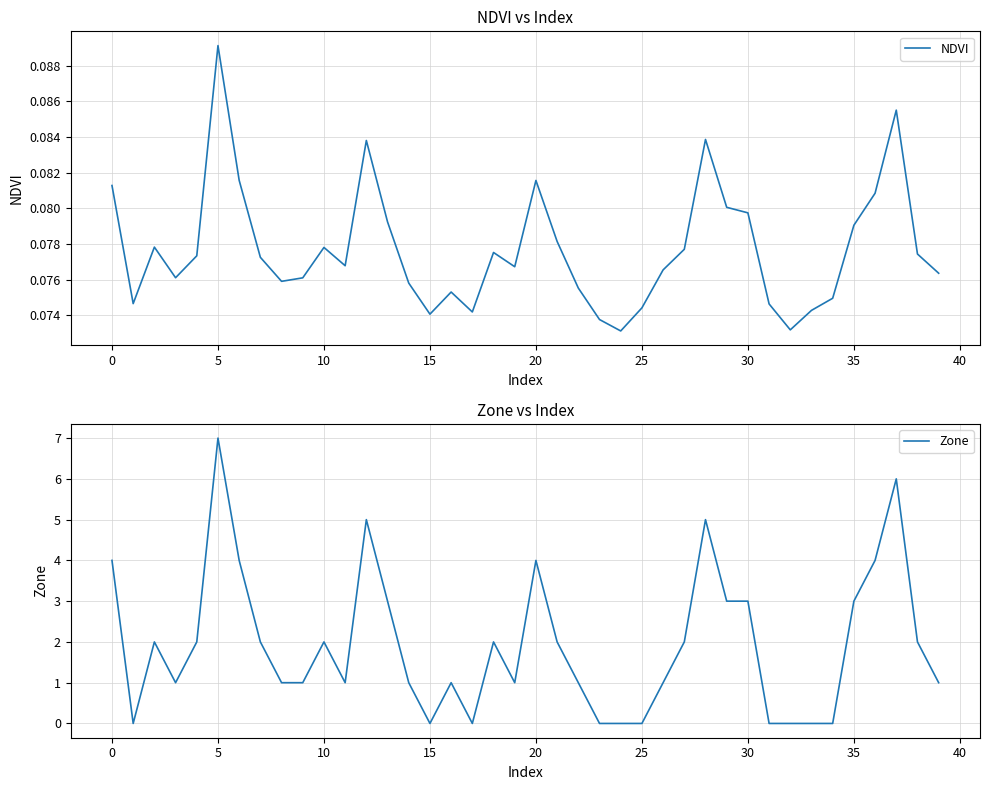

Does the chart have visible grid lines?

Yes